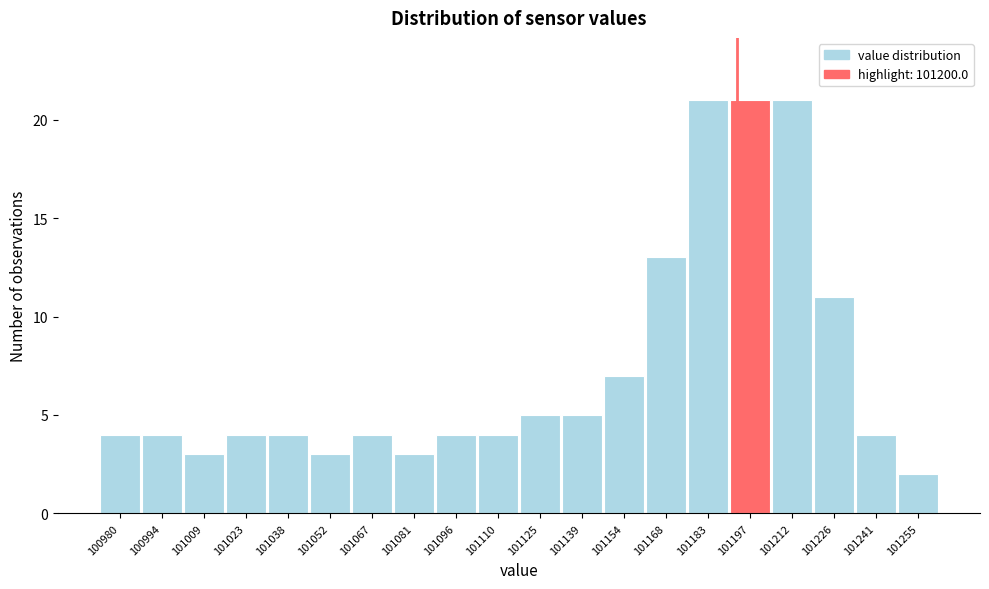

Reading right to left, transcribe all the data shown in this chart.

101255=2	101241=4	101226=11	101212=21	101197=21	101183=21	101168=13	101154=7	101139=5	101125=5	101110=4	101096=4	101081=3	101067=4	101052=3	101038=4	101023=4	101009=3	100994=4	100980=4